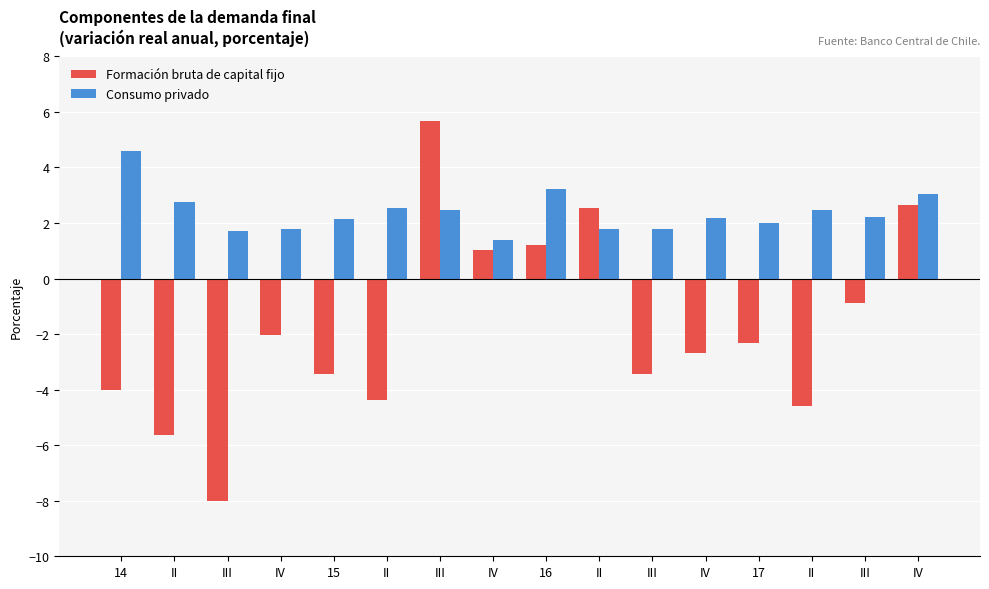

The Consumo privado series shows 1.8 at II. True or false?

True